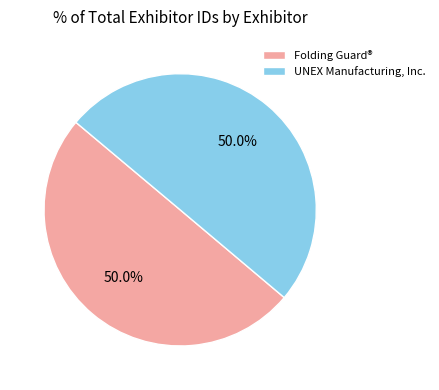

The Folding Guard® slice represents 57% of the pie. True or false?

False